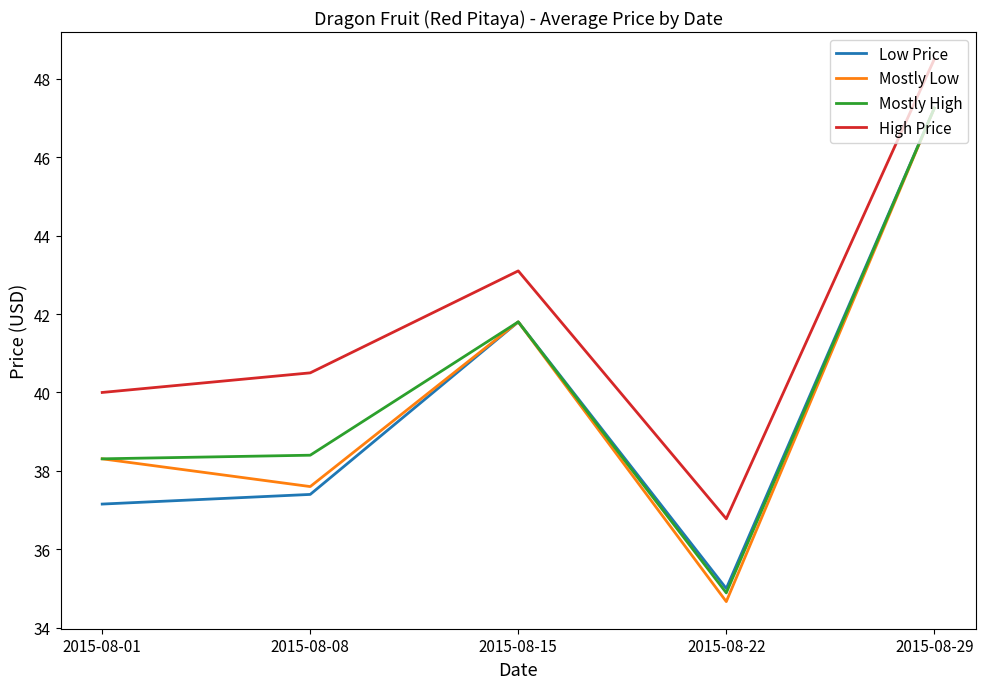

At which label does Low Price reach its peak?

2015-08-29